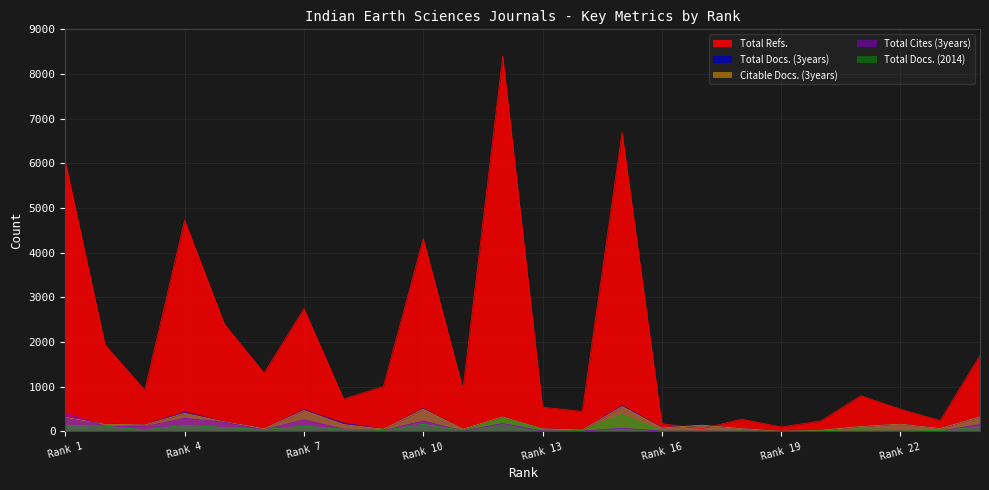

Does the chart have visible grid lines?

Yes